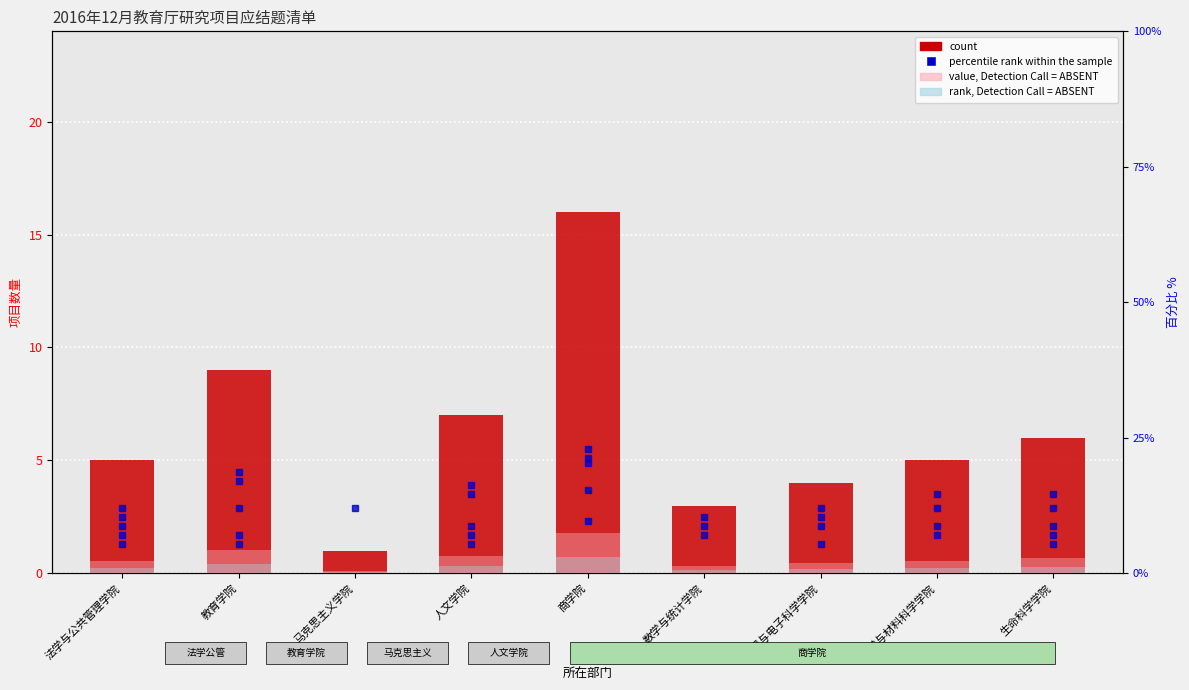

At how many categories does at least one series exceed 7?

2